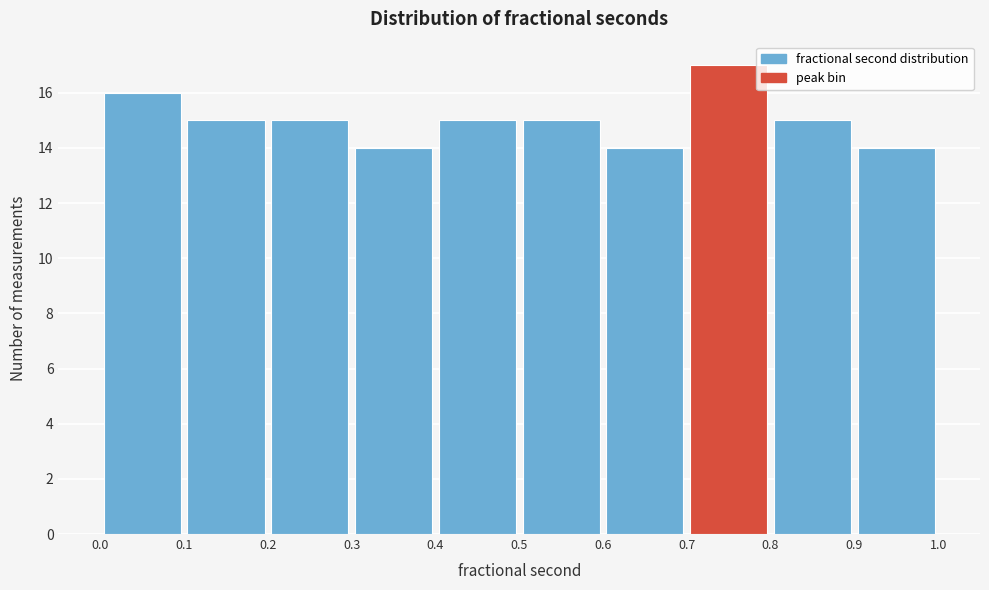

Which range on the x-axis has the tallest bar?

0.7 to 0.8